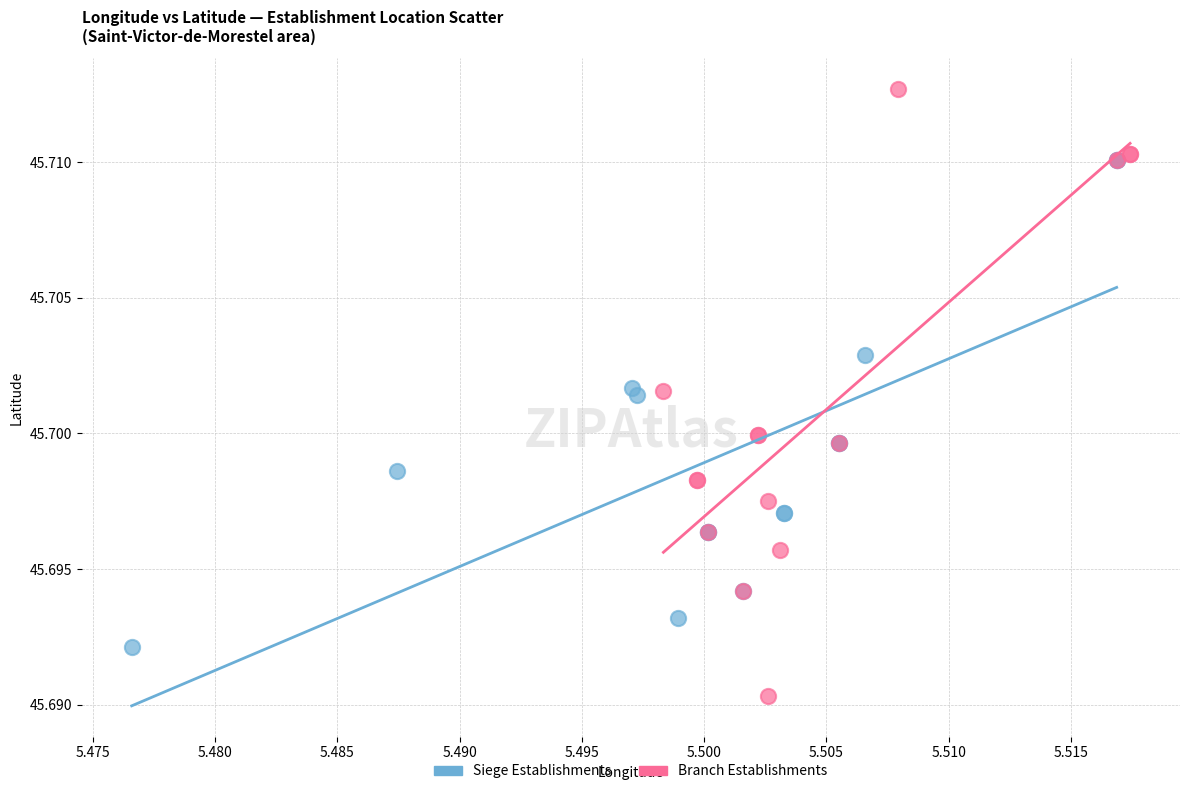

Which series reaches the minimum Y coordinate?

Branch Establishments